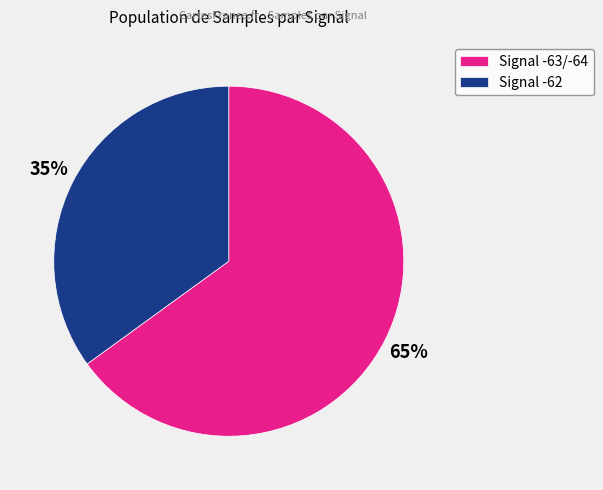

Which category has the smallest portion of the pie?

Signal -62